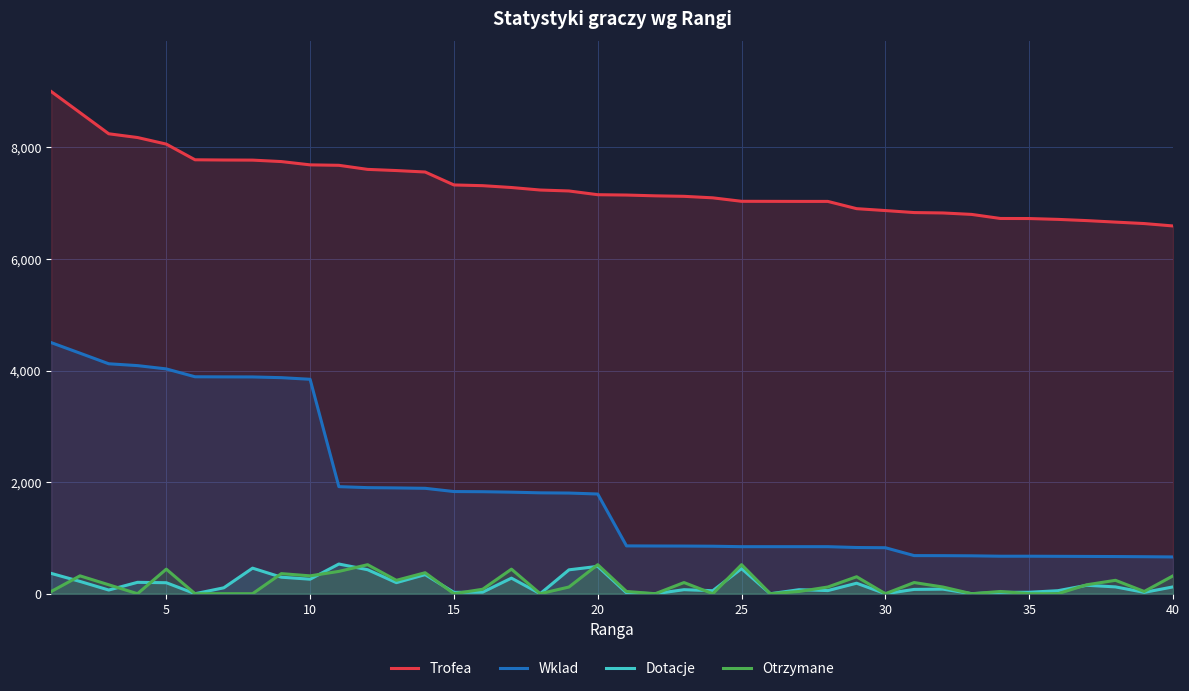

Which series has the largest range (max minus min)?

Wklad